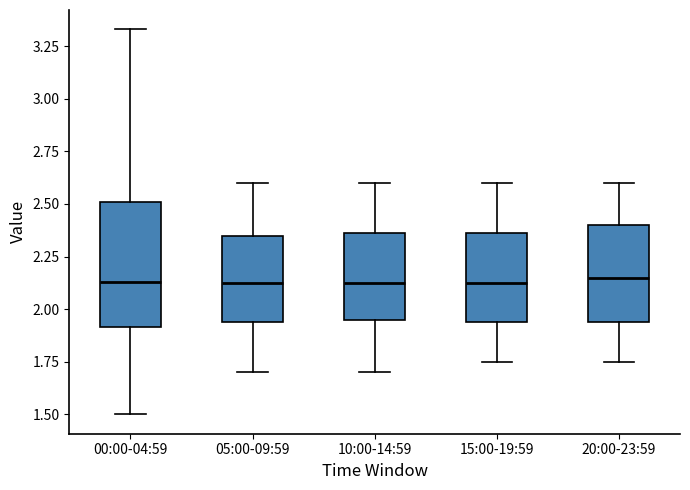

Reading left to right, transcribe this box plot: for each box, give where its median line is, the range the box spans, and where its two whiskers end, as read against the y-axis. The values are not printed on the chart, so give them approximately, as read against the axis.

00:00-04:59: median 2.15, box 1.90 to 2.50, whiskers 1.50 to 3.35
05:00-09:59: median 2.15, box 1.95 to 2.35, whiskers 1.70 to 2.60
10:00-14:59: median 2.15, box 1.95 to 2.35, whiskers 1.70 to 2.60
15:00-19:59: median 2.15, box 1.95 to 2.35, whiskers 1.75 to 2.60
20:00-23:59: median 2.15, box 1.95 to 2.40, whiskers 1.75 to 2.60